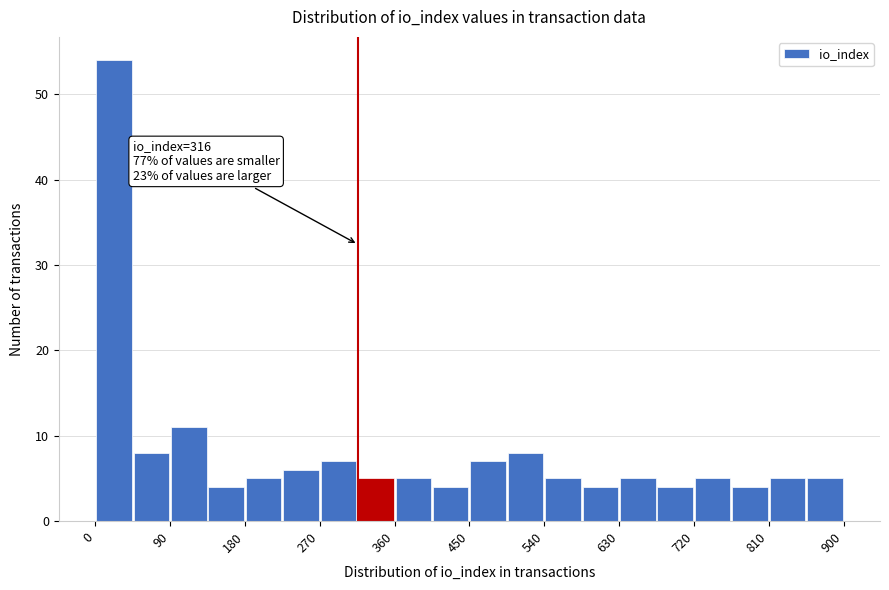

Which range on the x-axis has the tallest bar?

0 to 45